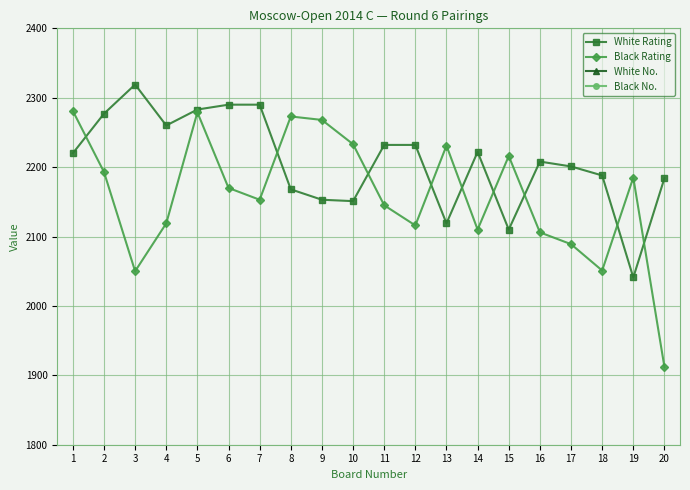

At which category is the sum across all series the highest?

5